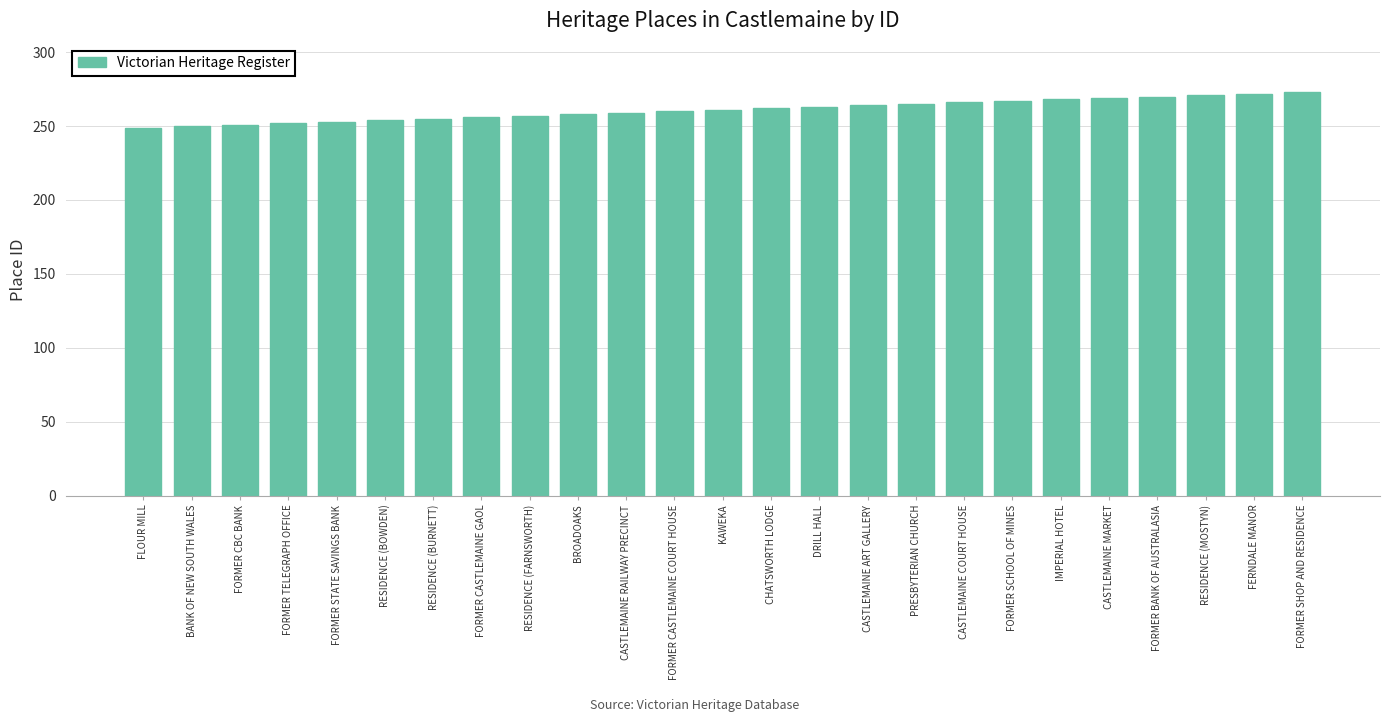

What is the greatest value displayed?

273